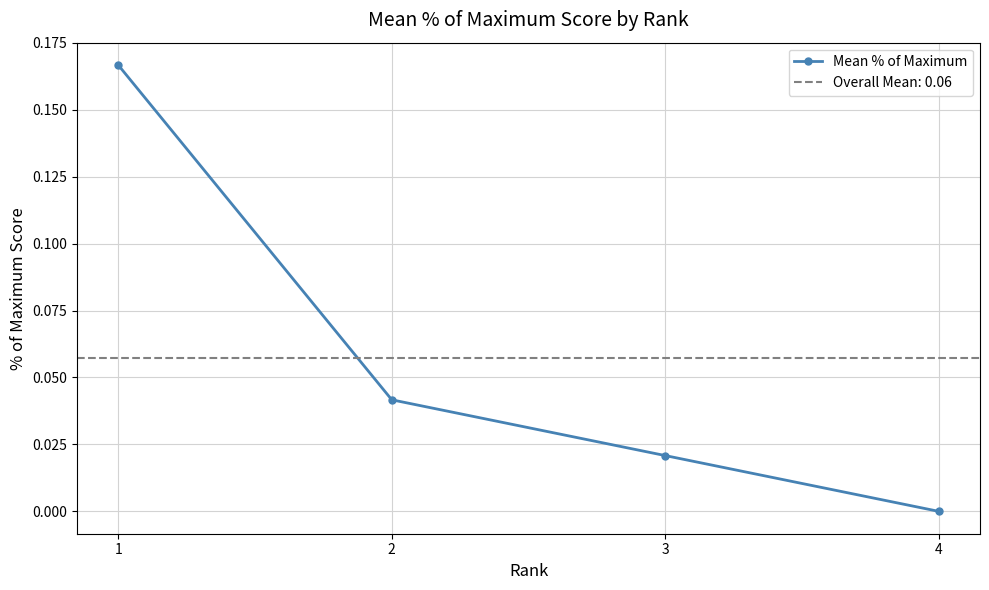

Does the chart have visible grid lines?

Yes